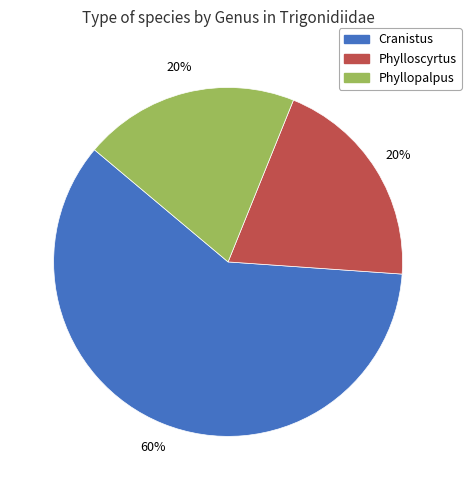

To the nearest percent, what portion does Phyllopalpus represent?

20%